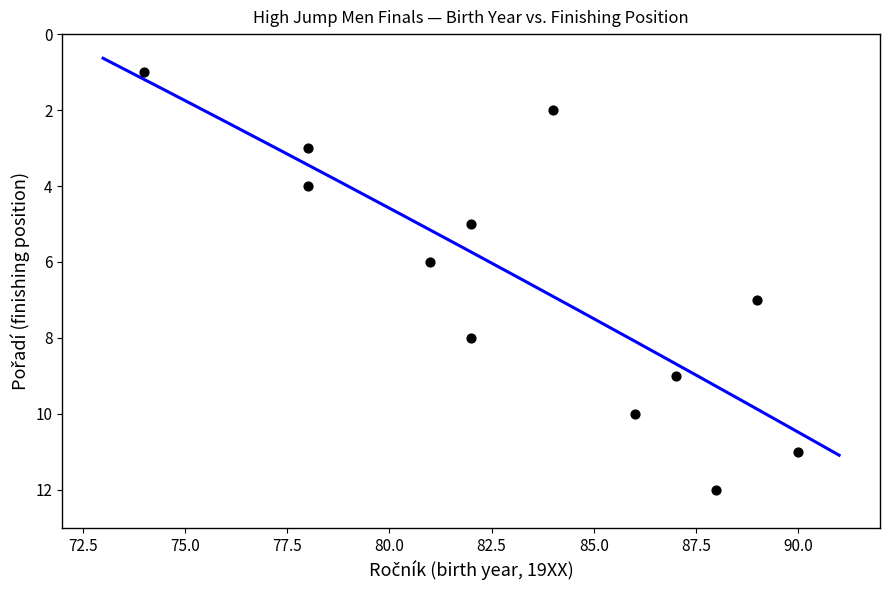

What is the average X value?

83